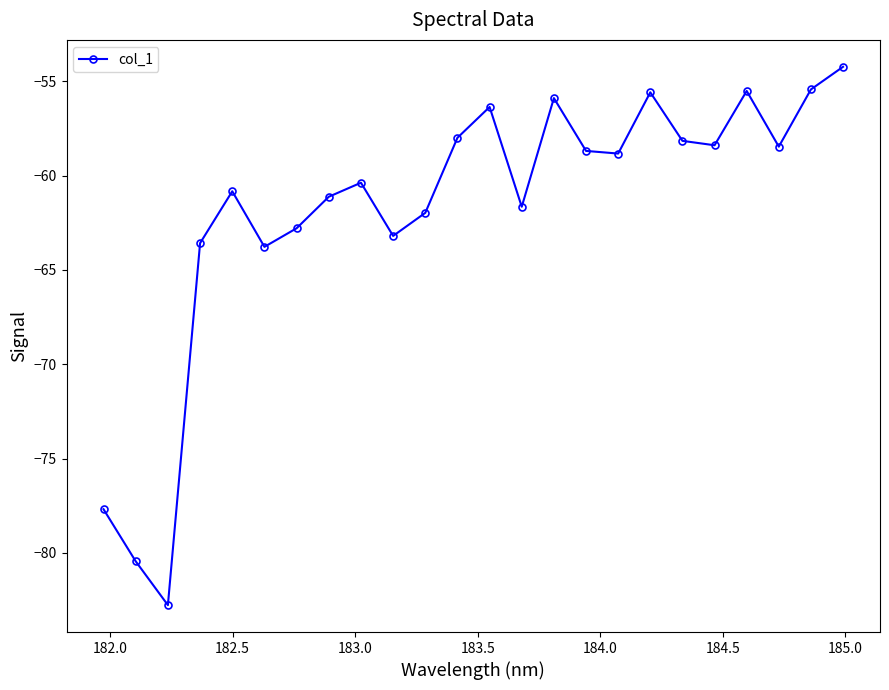

Count the number of data series in this chart.

1